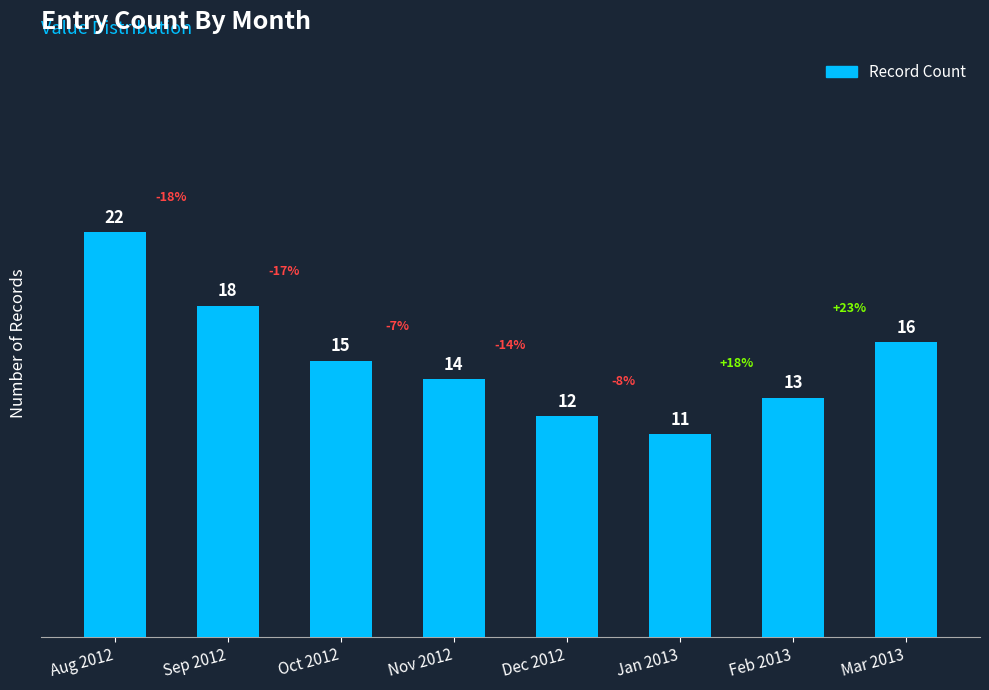

What is the minimum value shown in the chart?

11